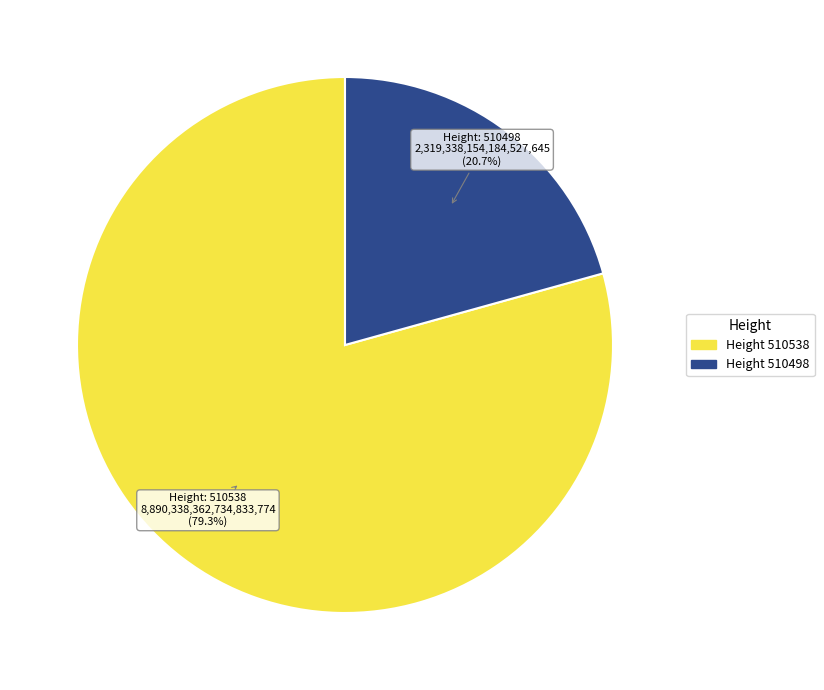

Is there any slice that represents more than half of the pie?

Yes